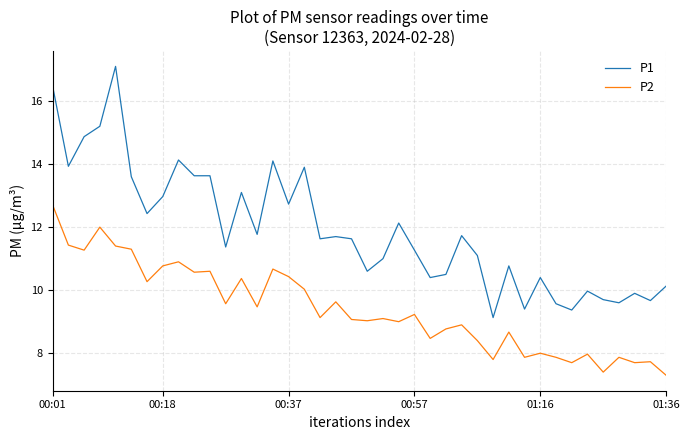

What is the average value of the P2 series?

9.4